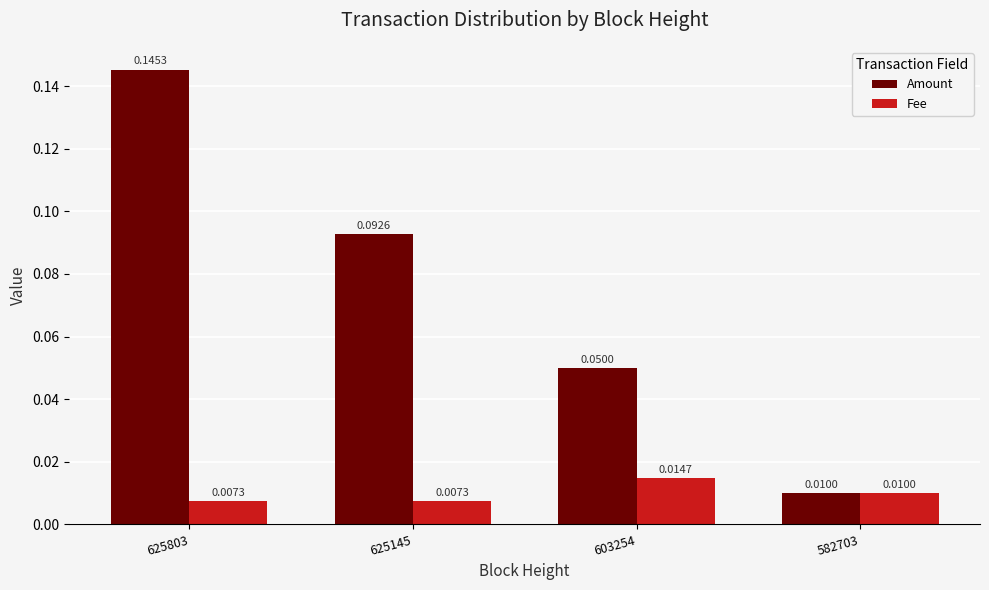

Which series has the widest spread of values?

Amount